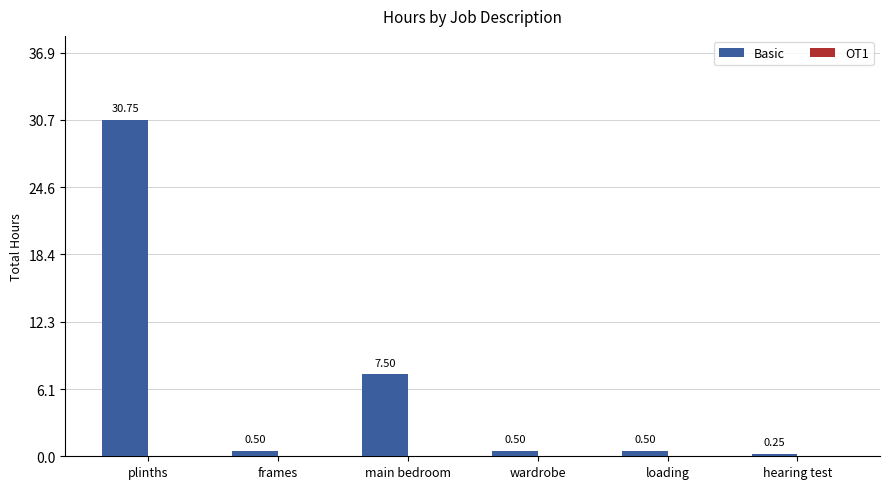

Which has a higher value, loading or hearing test?

loading